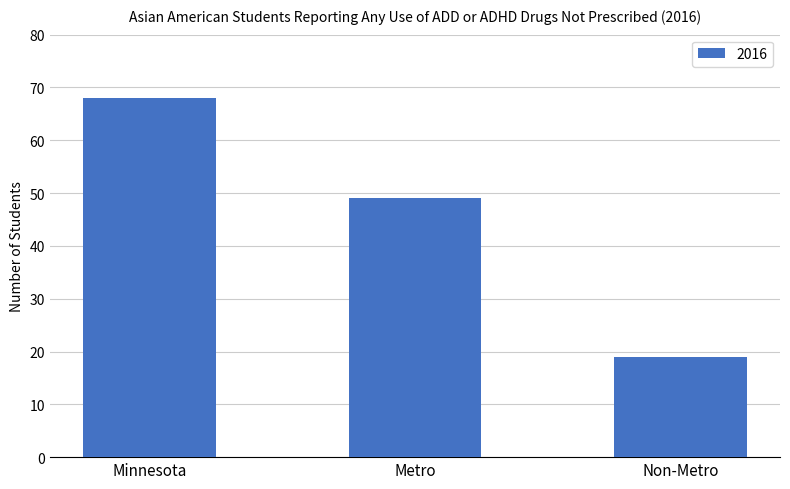

What position from the right is Minnesota?

3